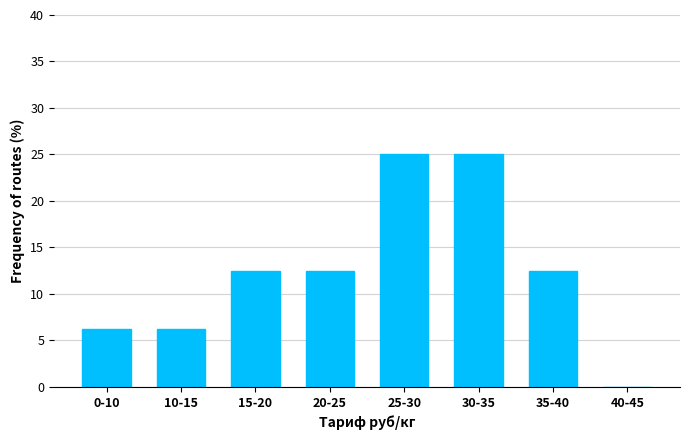

Where does the data first go above 12?

15-20